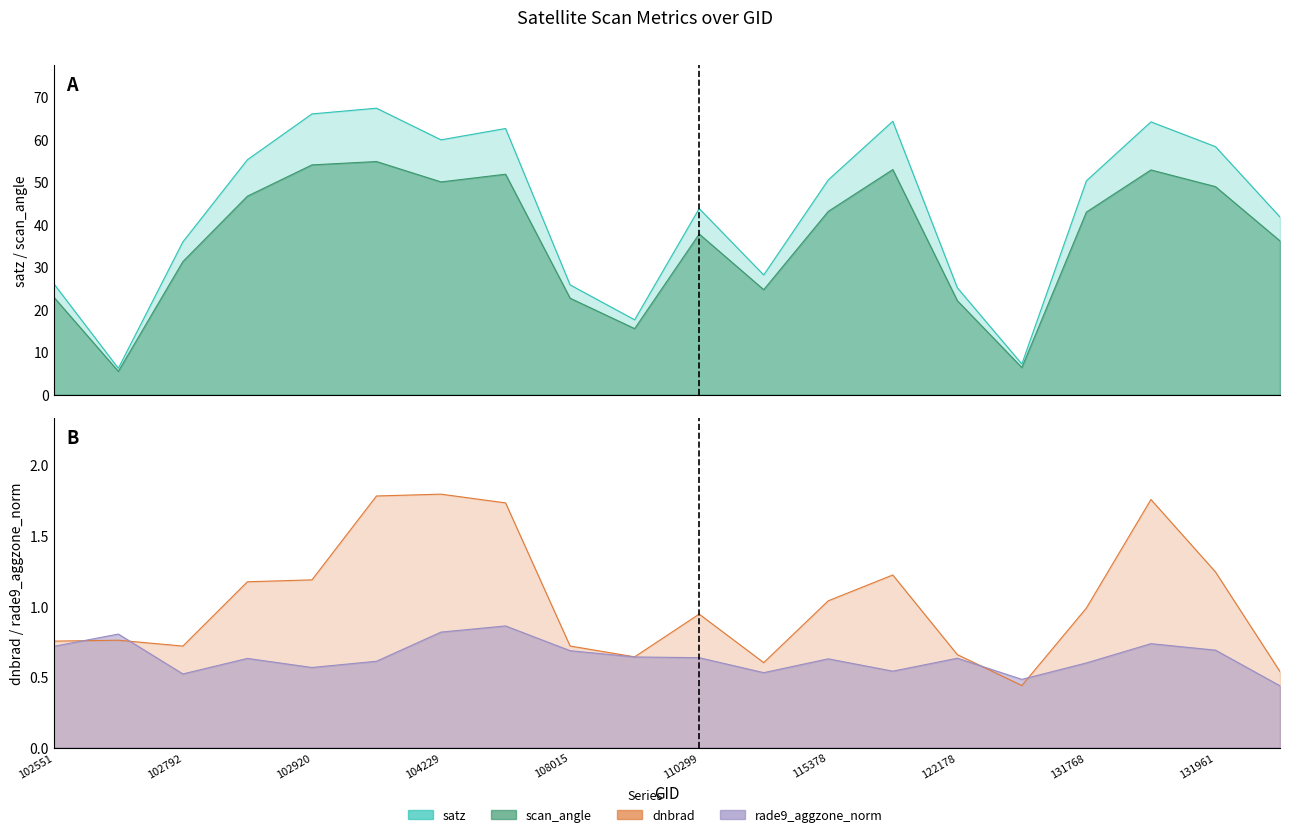

At which category does dnbrad reach its first local peak?

102671